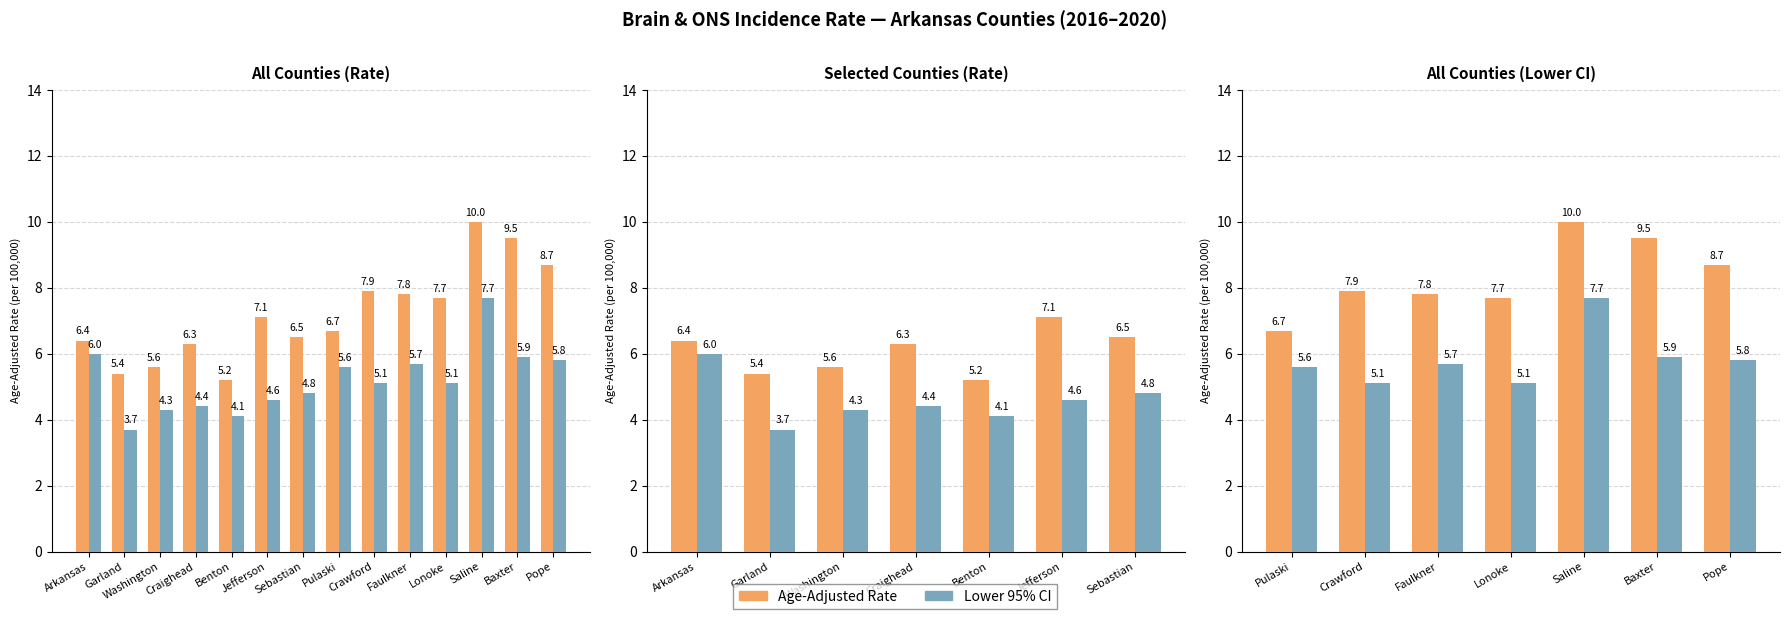

Which series has the largest range (max minus min)?

Age-Adjusted Rate